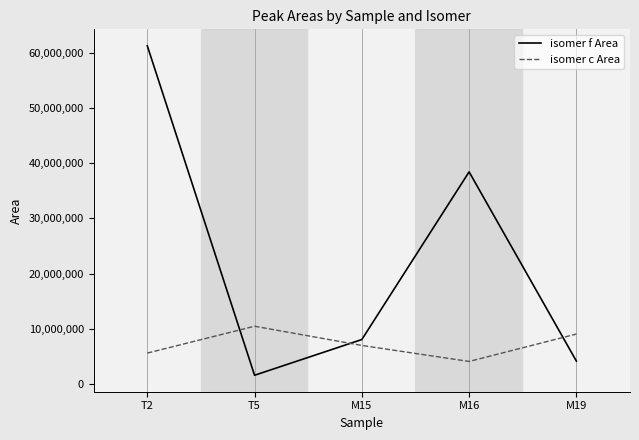

Is this an area chart (filled region under the line)?

No